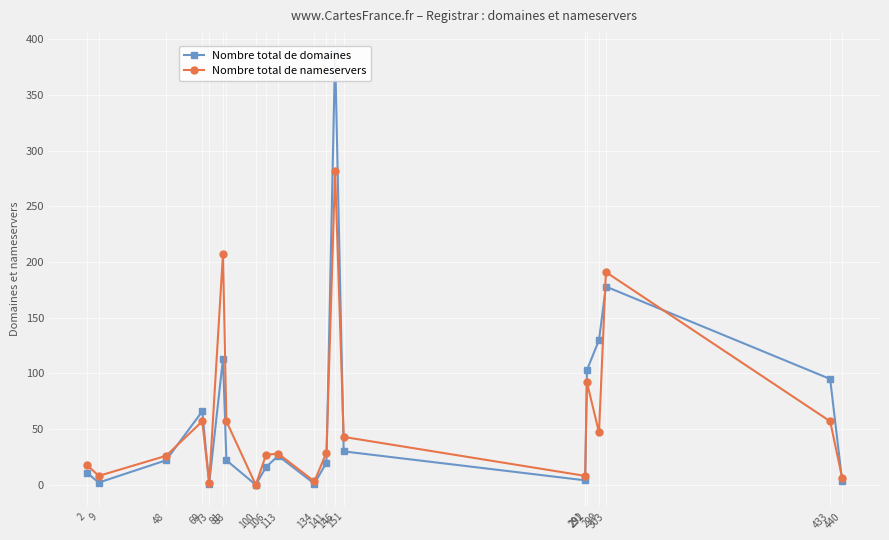

How many lines are shown in the chart?

2